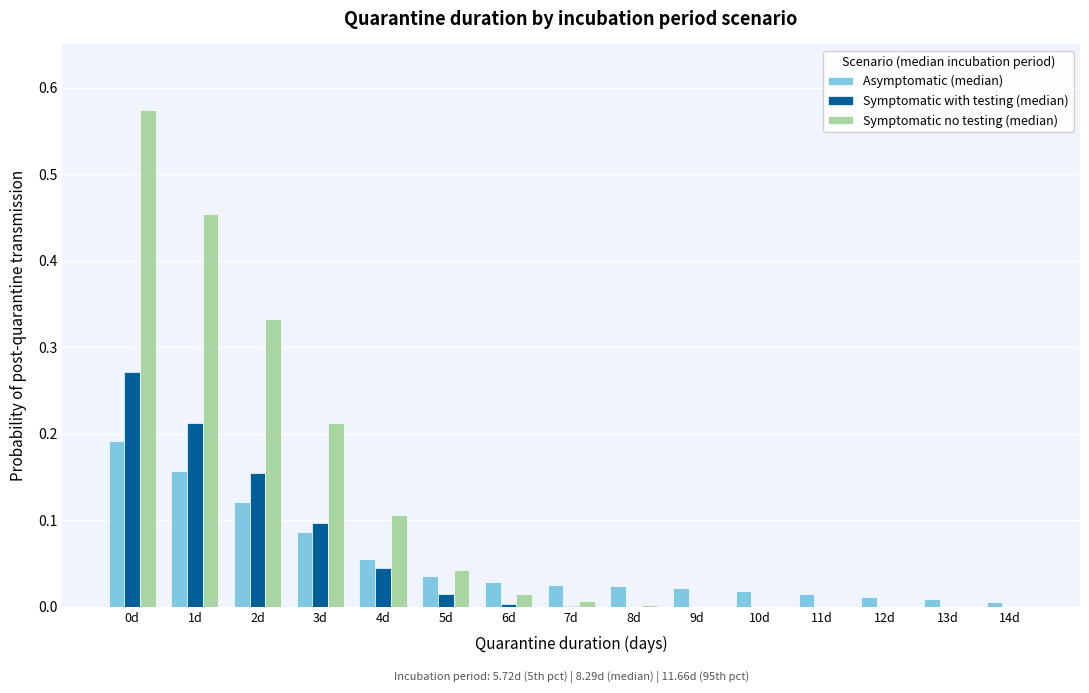

Is the value of Asymptomatic (median) at 0d greater than the value of Symptomatic with testing (median) at 13d?

Yes